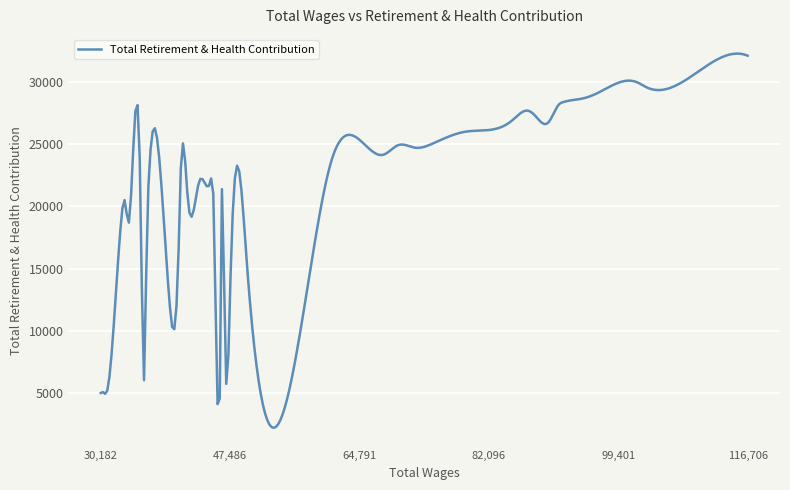

What is the minimum value shown in the chart?

2231.5